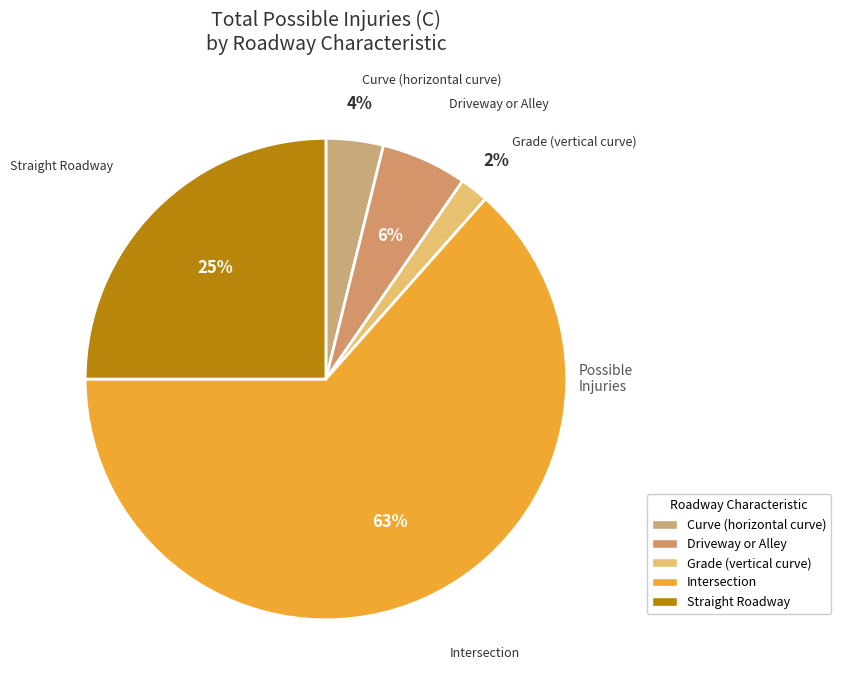

To the nearest percent, what portion does Driveway or Alley represent?

6%